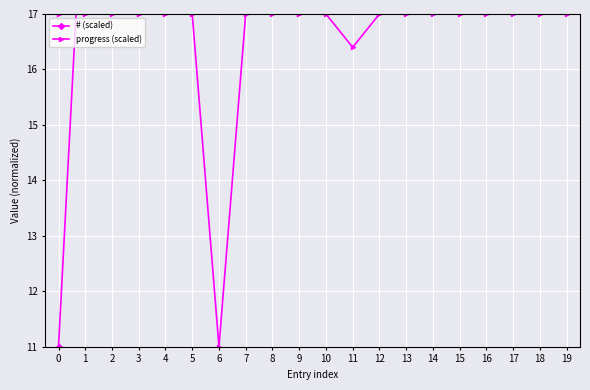

What is the difference between the maximum and minimum values in the progress (scaled) series?

6.0